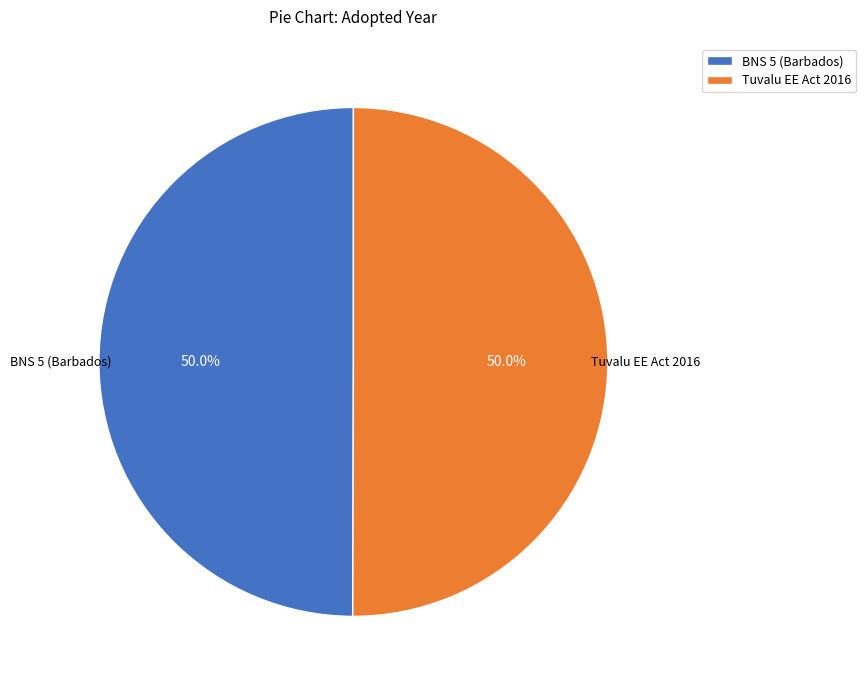

Count the number of slices in the pie.

2